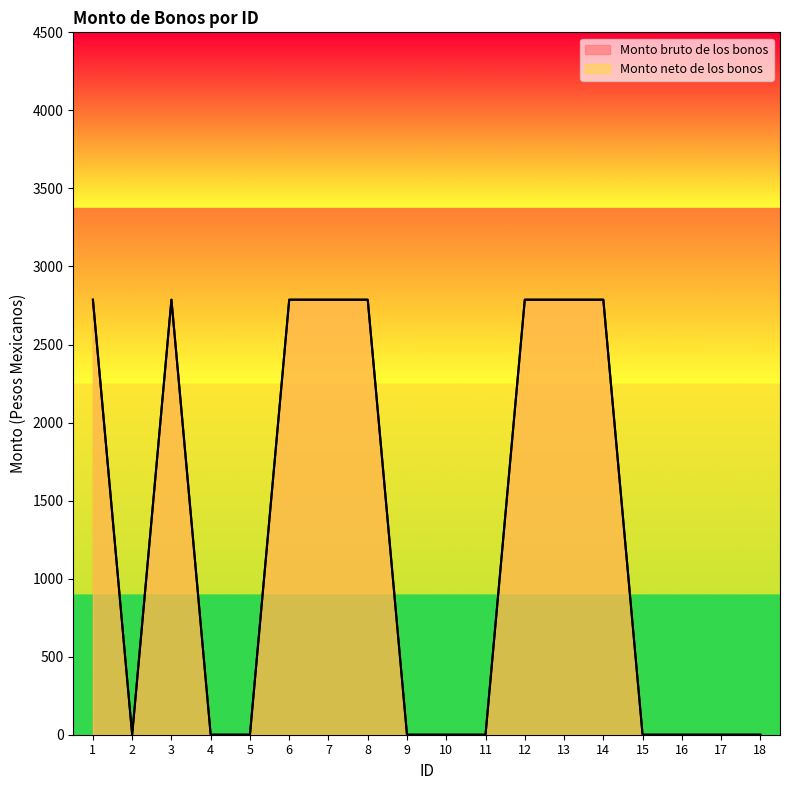

What is the value of the Monto bruto de los bonos point at the 8th from the left?

2787.1